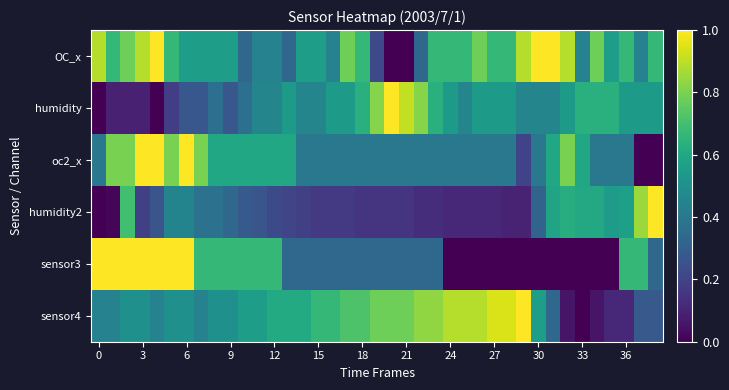

How many data points does each series have?

39